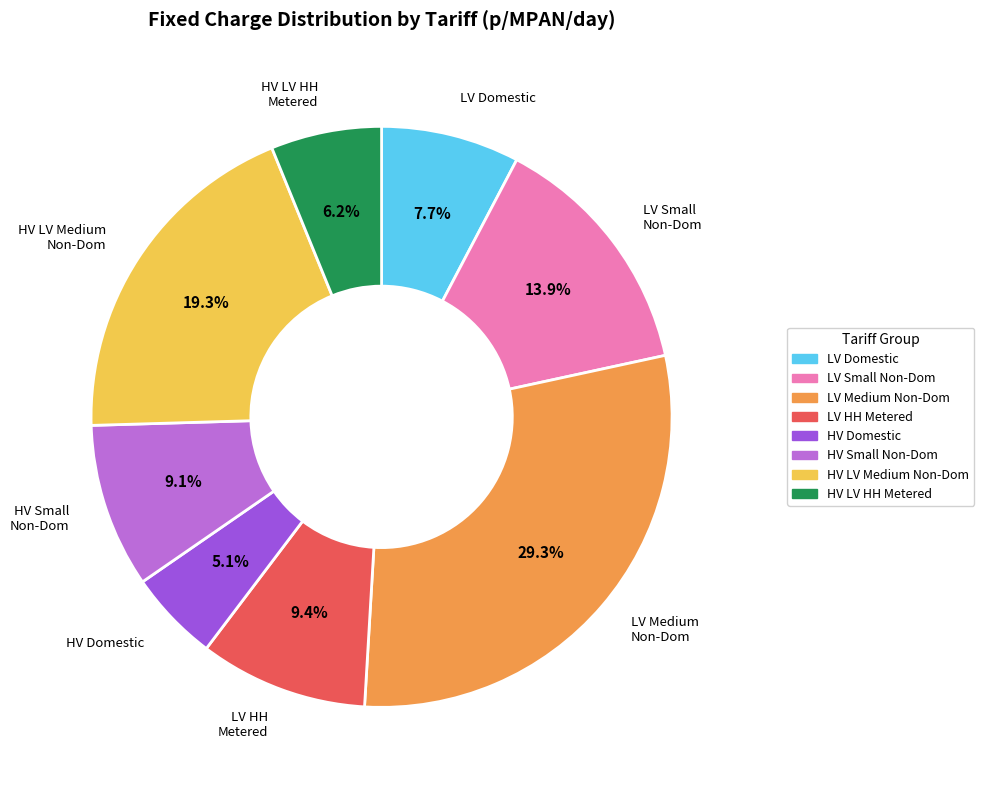

Does any single category account for the majority?

No